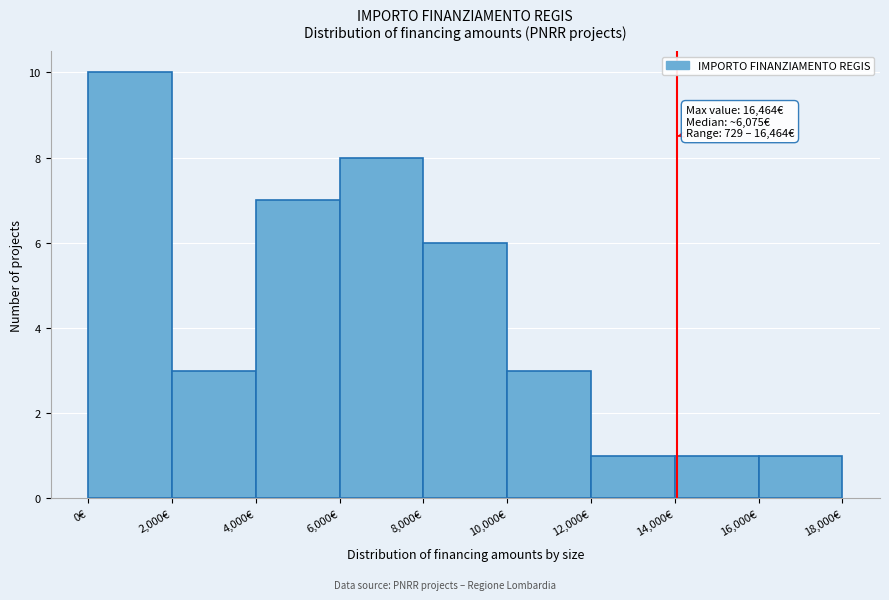

Over which range of the x-axis is the bar tallest?

0 to 2000